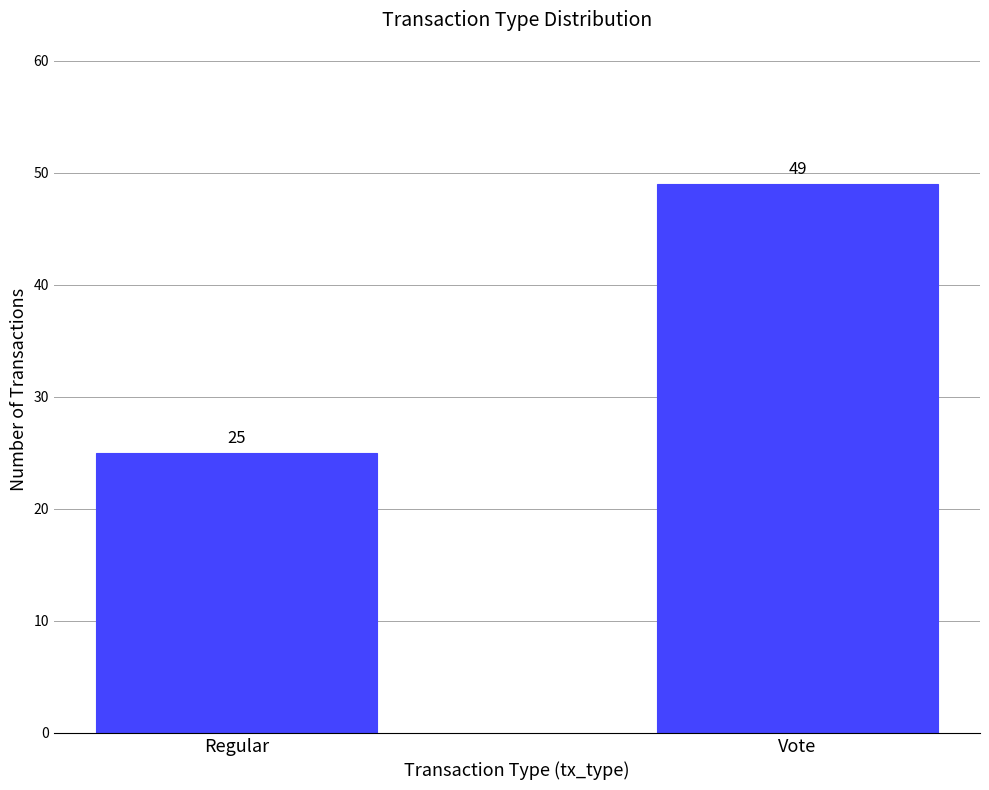

What is the smallest value displayed?

25